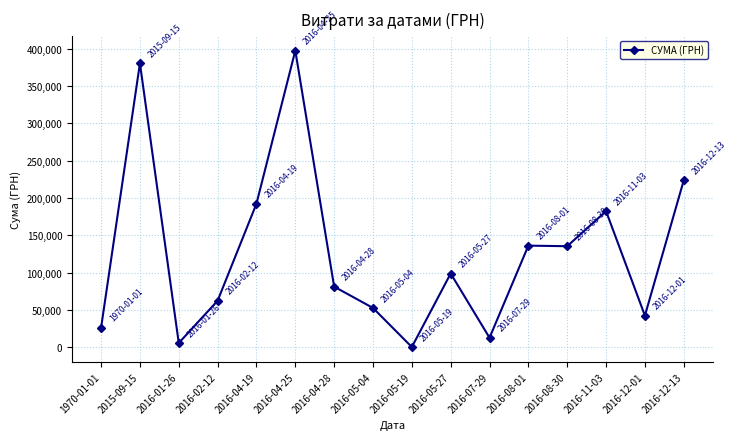

Does the chart display data point markers on the line(s)?

Yes